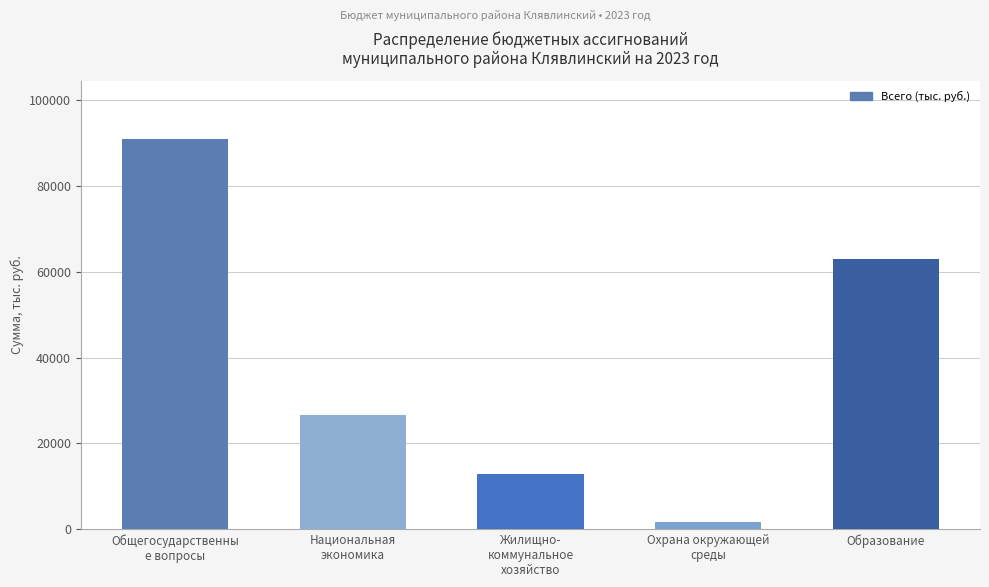

At which label is the value closest to 46256?

Образование